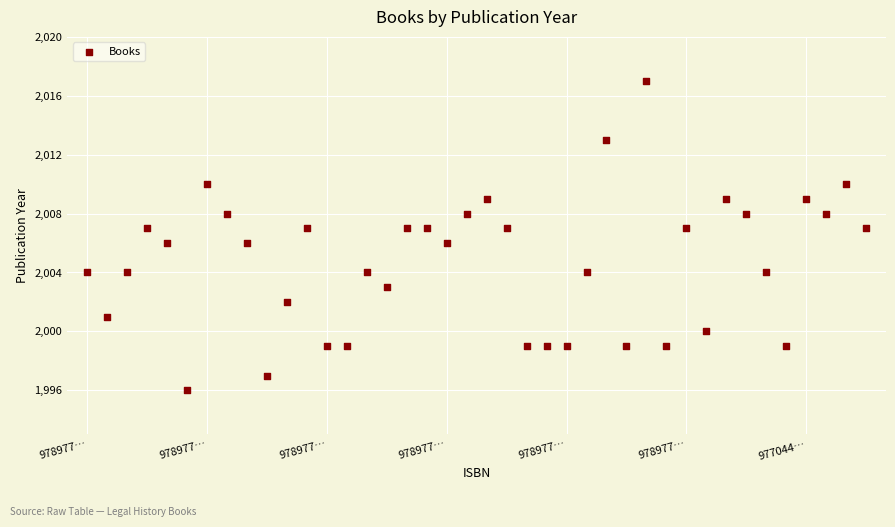

What is the range of Y values (max minus min)?

21